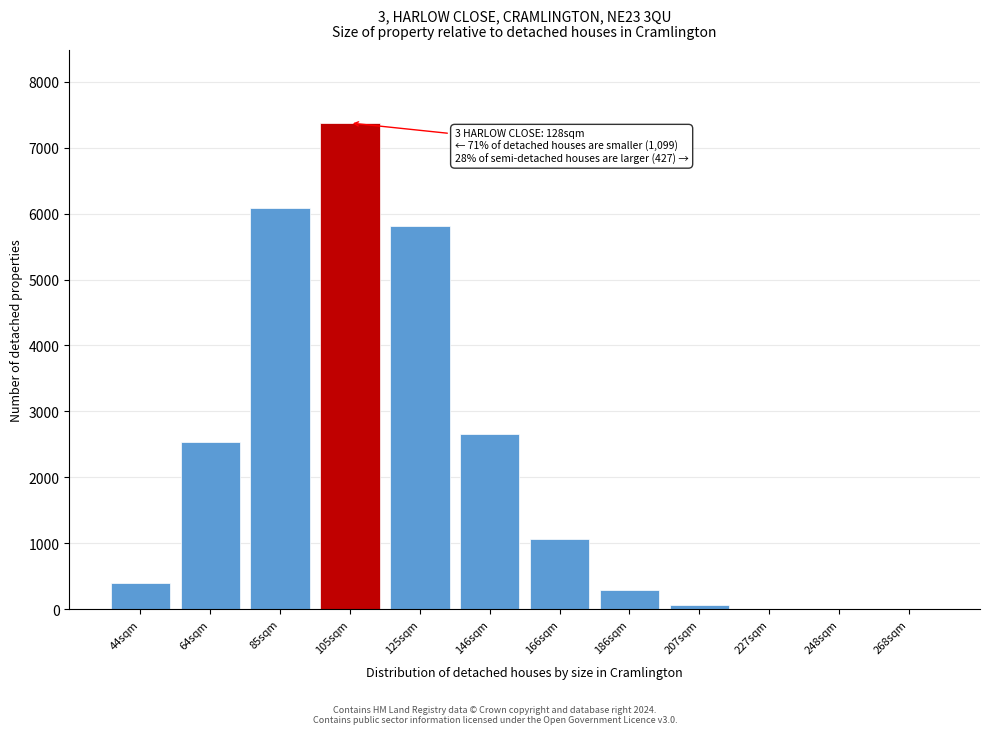

What is the sum of all values?

26291